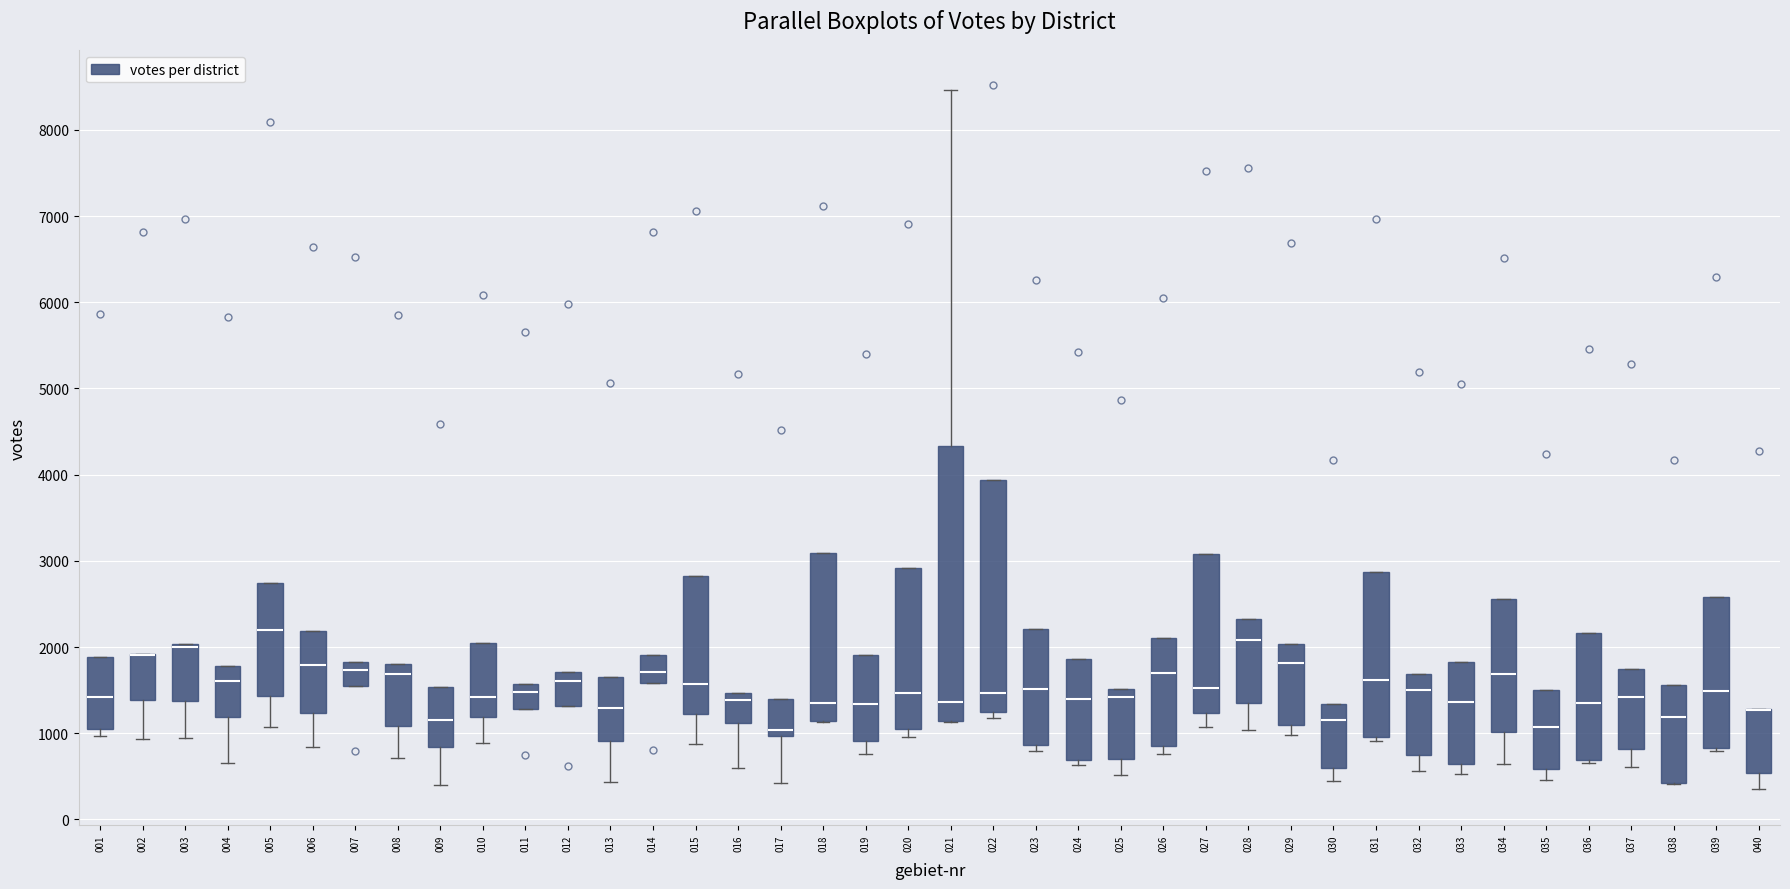

Reading left to right, transcribe this box plot: for each box, give where its median line is, the range the box spans, and where its two whiskers end, as read against the y-axis. The values are not printed on the chart, so give them approximately, as read against the axis.

001: median 1400, box 1100 to 1900, whiskers 1000 to 1900
002: median 1900 (drawn on the box's upper edge), box 1400 to 1900, whiskers 900 to 1900
003: median 2000 (drawn on the box's upper edge), box 1400 to 2000, whiskers 900 to 2000
004: median 1600, box 1200 to 1800, whiskers 700 to 1800
005: median 2200, box 1400 to 2700, whiskers 1100 to 2700
006: median 1800, box 1200 to 2200, whiskers 800 to 2200
007: median 1700, box 1600 to 1800, whiskers 1600 to 1800
008: median 1700, box 1100 to 1800, whiskers 700 to 1800
009: median 1200, box 800 to 1500, whiskers 400 to 1500
010: median 1400, box 1200 to 2100, whiskers 900 to 2100
011: median 1500, box 1300 to 1600, whiskers 1300 to 1600
012: median 1600, box 1300 to 1700, whiskers 1300 to 1700
013: median 1300, box 900 to 1700, whiskers 400 to 1700
014: median 1700, box 1600 to 1900, whiskers 1600 to 1900
015: median 1600, box 1200 to 2800, whiskers 900 to 2800
016: median 1400, box 1100 to 1500, whiskers 600 to 1500
017: median 1000 (just above the box's lower edge), box 1000 to 1400, whiskers 400 to 1400
018: median 1400, box 1100 to 3100, whiskers 1100 to 3100
019: median 1300, box 900 to 1900, whiskers 800 to 1900
020: median 1500, box 1000 to 2900, whiskers 1000 (just below the box's lower edge) to 2900
021: median 1400, box 1100 to 4300, whiskers 1100 to 8500
022: median 1500, box 1300 to 3900, whiskers 1200 to 3900
023: median 1500, box 900 to 2200, whiskers 800 to 2200
024: median 1400, box 700 to 1900, whiskers 600 to 1900
025: median 1400, box 700 to 1500, whiskers 500 to 1500
026: median 1700, box 900 to 2100, whiskers 800 to 2100
027: median 1500, box 1200 to 3100, whiskers 1100 to 3100
028: median 2100, box 1400 to 2300, whiskers 1000 to 2300
029: median 1800, box 1100 to 2000, whiskers 1000 to 2000
030: median 1200, box 600 to 1300, whiskers 400 to 1300
031: median 1600, box 1000 to 2900, whiskers 900 to 2900
032: median 1500, box 800 to 1700, whiskers 600 to 1700
033: median 1400, box 600 to 1800, whiskers 500 to 1800
034: median 1700, box 1000 to 2600, whiskers 600 to 2600
035: median 1100, box 600 to 1500, whiskers 500 to 1500
036: median 1400, box 700 to 2200, whiskers 700 (just below the box's lower edge) to 2200
037: median 1400, box 800 to 1700, whiskers 600 to 1700
038: median 1200, box 400 to 1600, whiskers 400 to 1600
039: median 1500, box 800 to 2600, whiskers 800 (just below the box's lower edge) to 2600
040: median 1300 (drawn on the box's upper edge), box 500 to 1300, whiskers 300 to 1300